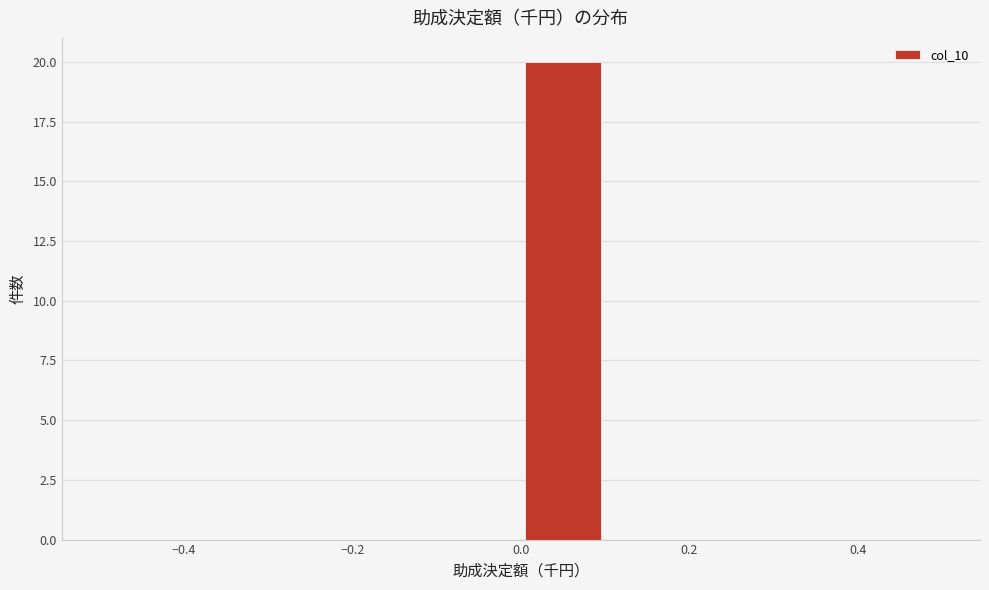

What is the height of the bar covering 0.0 to 0.1 on the x-axis? The values are not printed on the chart, so give them approximately, as read against the axis.

20